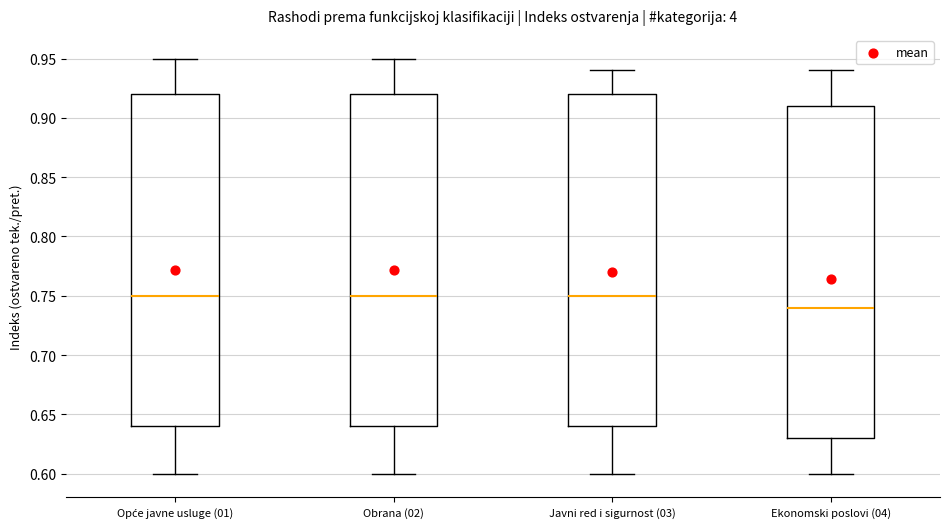

Reading left to right, read every box against the y-axis: the position of its median line, the range the box covers, and the ends of its whiskers. The values are not printed on the chart, so give them approximately, as read against the axis.

Opće javne usluge (01): median 0.75, box 0.64 to 0.92, whiskers 0.60 to 0.95
Obrana (02): median 0.75, box 0.64 to 0.92, whiskers 0.60 to 0.95
Javni red i sigurnost (03): median 0.75, box 0.64 to 0.92, whiskers 0.60 to 0.94
Ekonomski poslovi (04): median 0.74, box 0.63 to 0.91, whiskers 0.60 to 0.94